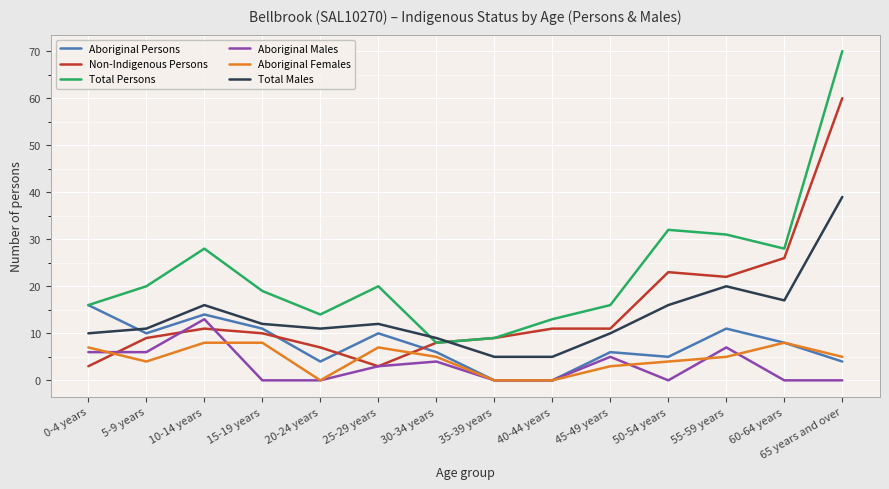

The Total Males series shows 16 at 45-49 years. True or false?

False